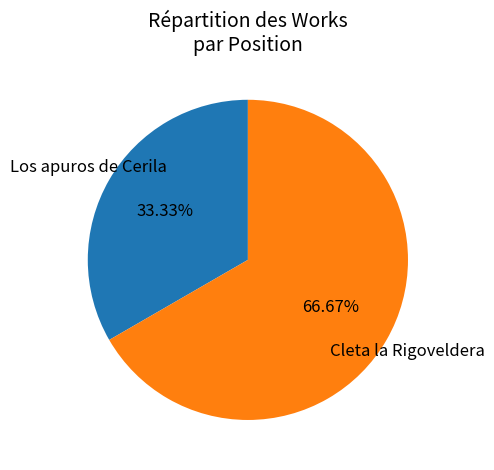

What percentage is the Cleta la Rigoveldera slice, to the nearest percent?

67%